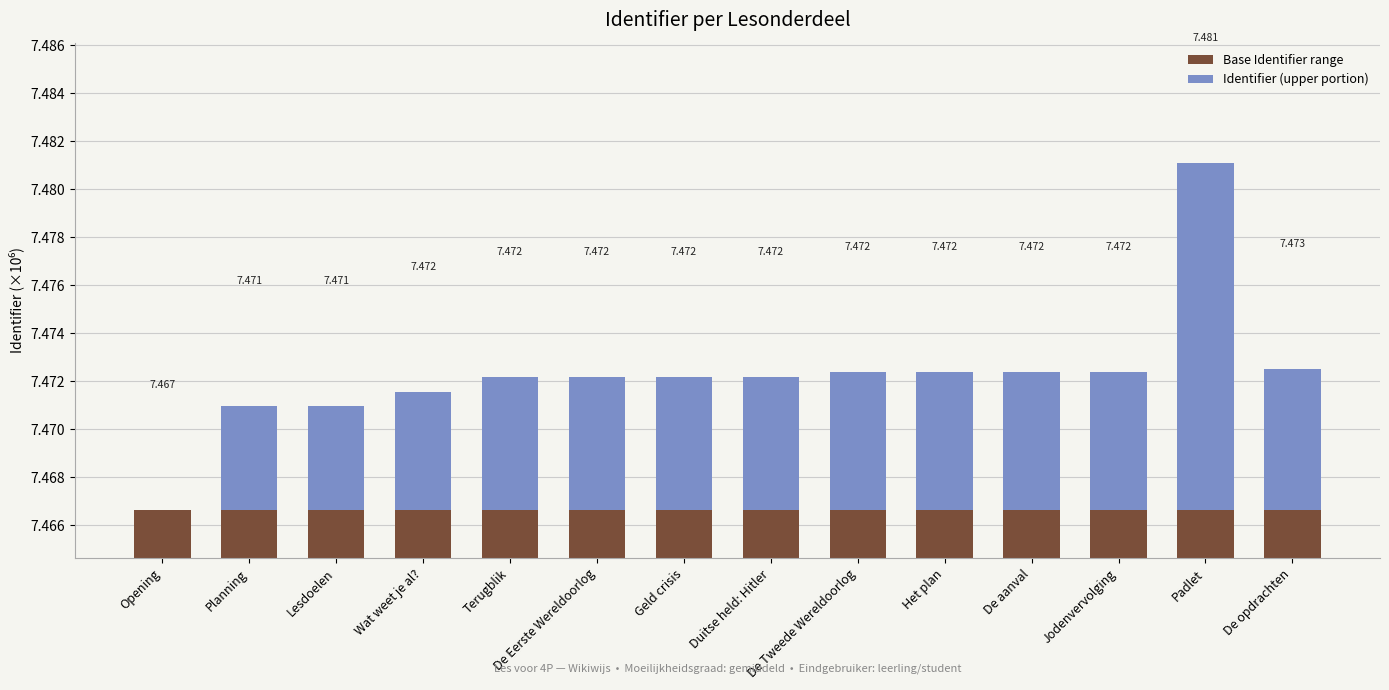

True or false: Identifier (upper portion) has a value of 0.0 at Wat weet je al?.

False